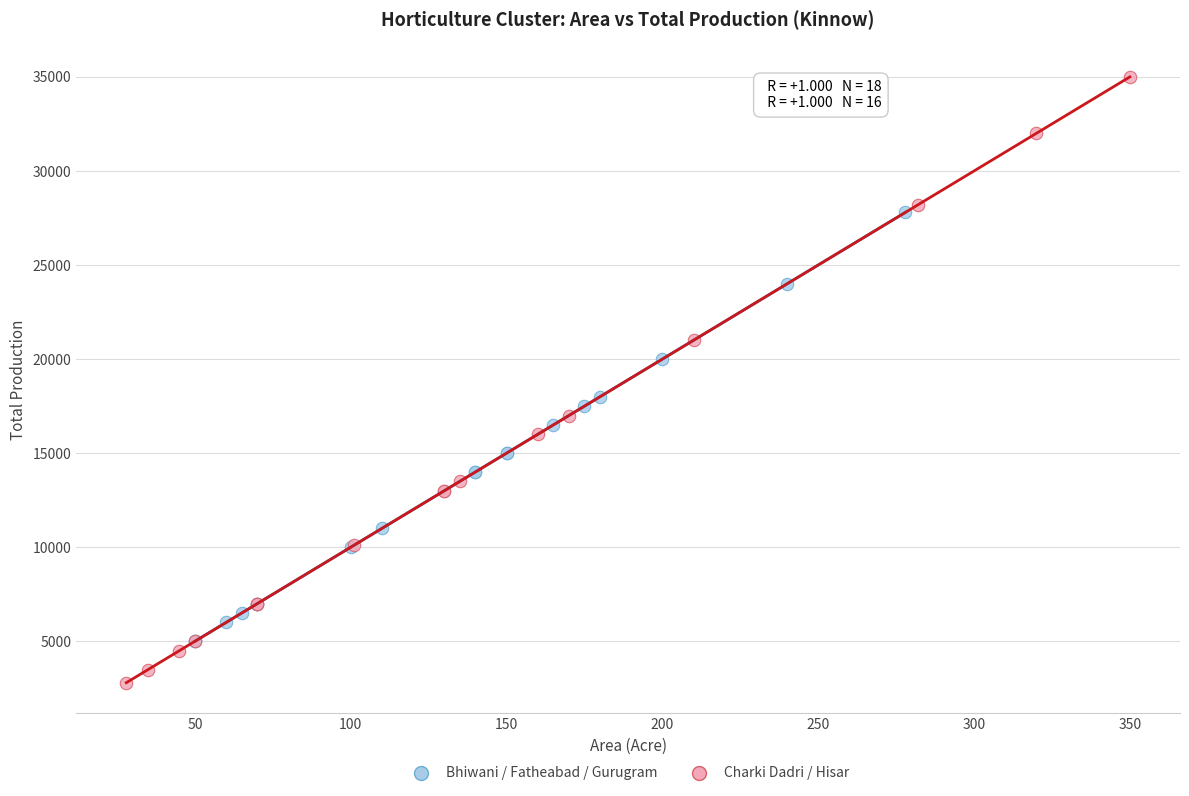

Which series has the largest Y range (max minus min)?

Charki Dadri / Hisar